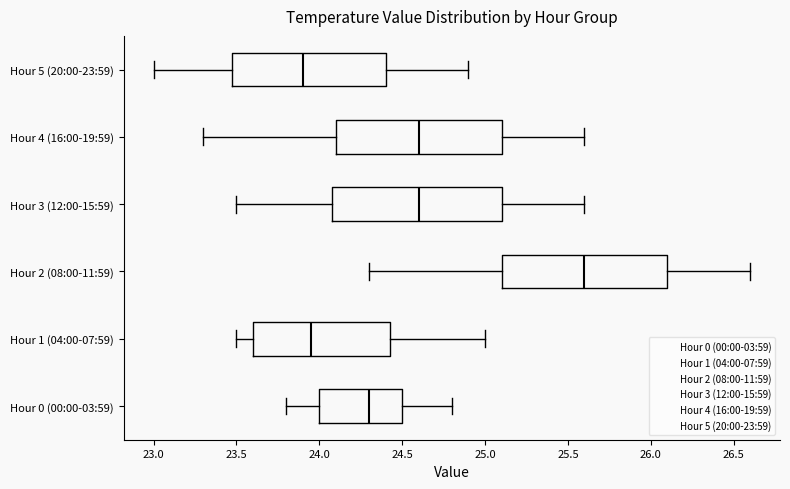

Which box has the furthest to the right median line?

Hour 2 (08:00-11:59)